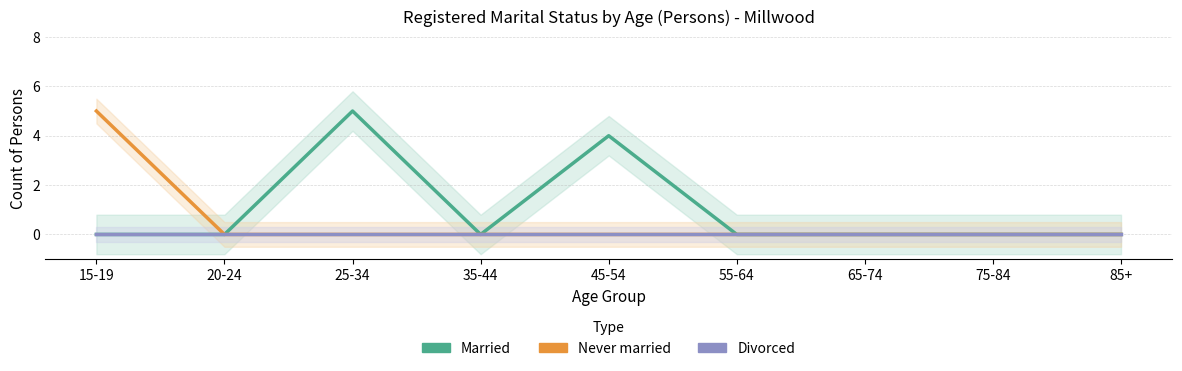

True or false: Divorced and Married intersect in this chart.

False